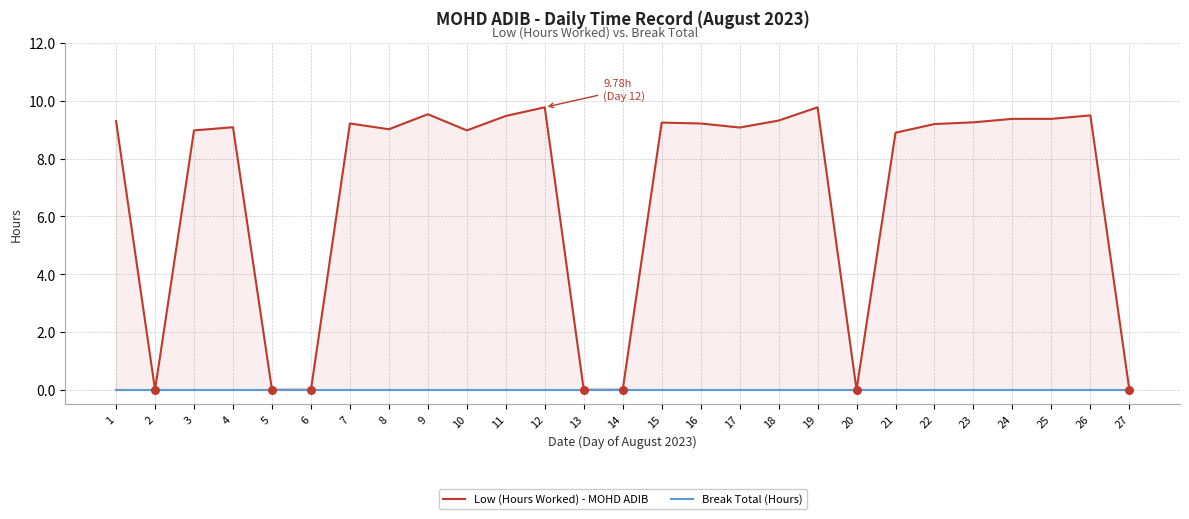

Is the value of Low (Hours Worked) - MOHD ADIB at 12 greater than the value of Break Total (Hours) at 27?

Yes